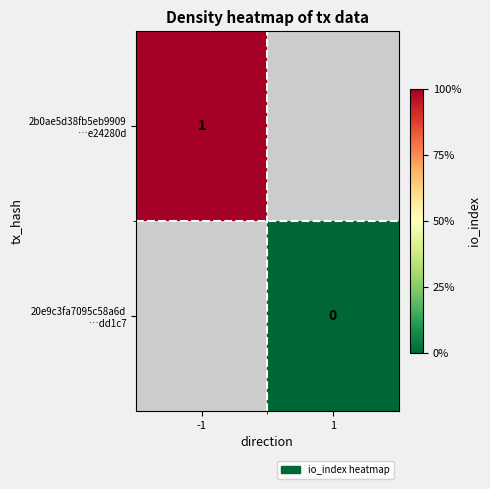

What is the greatest value displayed?

1.0